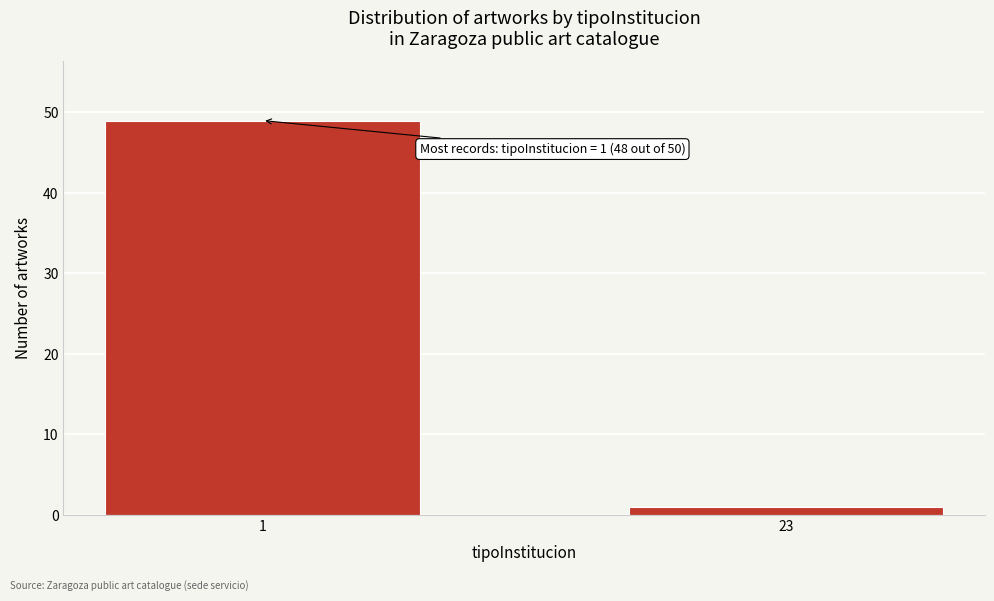

Reading left to right, extract all data points from this chart.

49	1